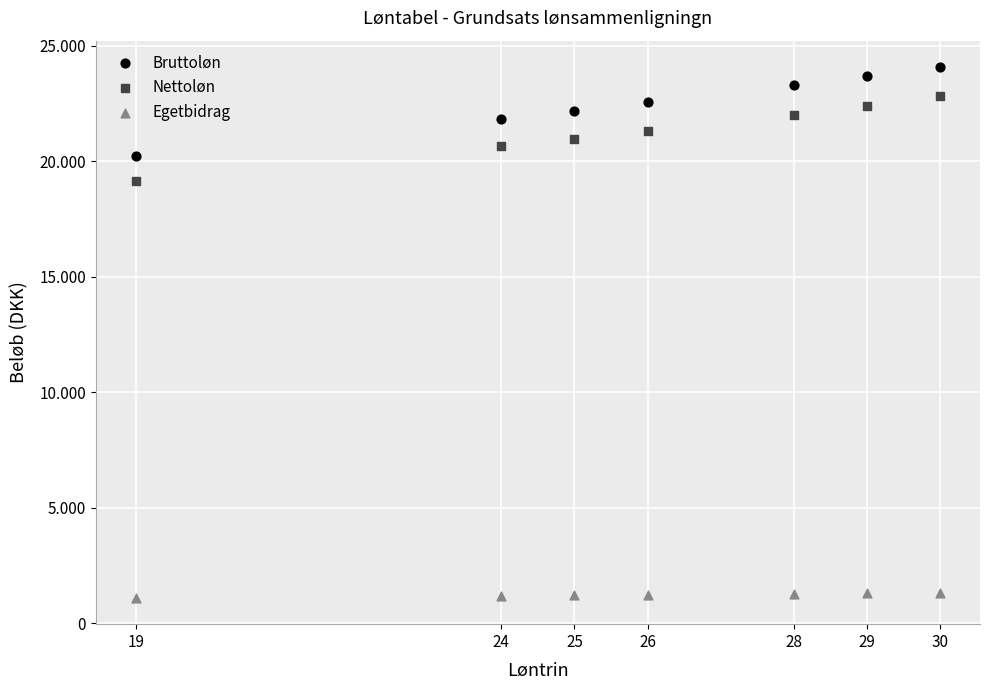

Which series contains the lowest Y value?

Egetbidrag